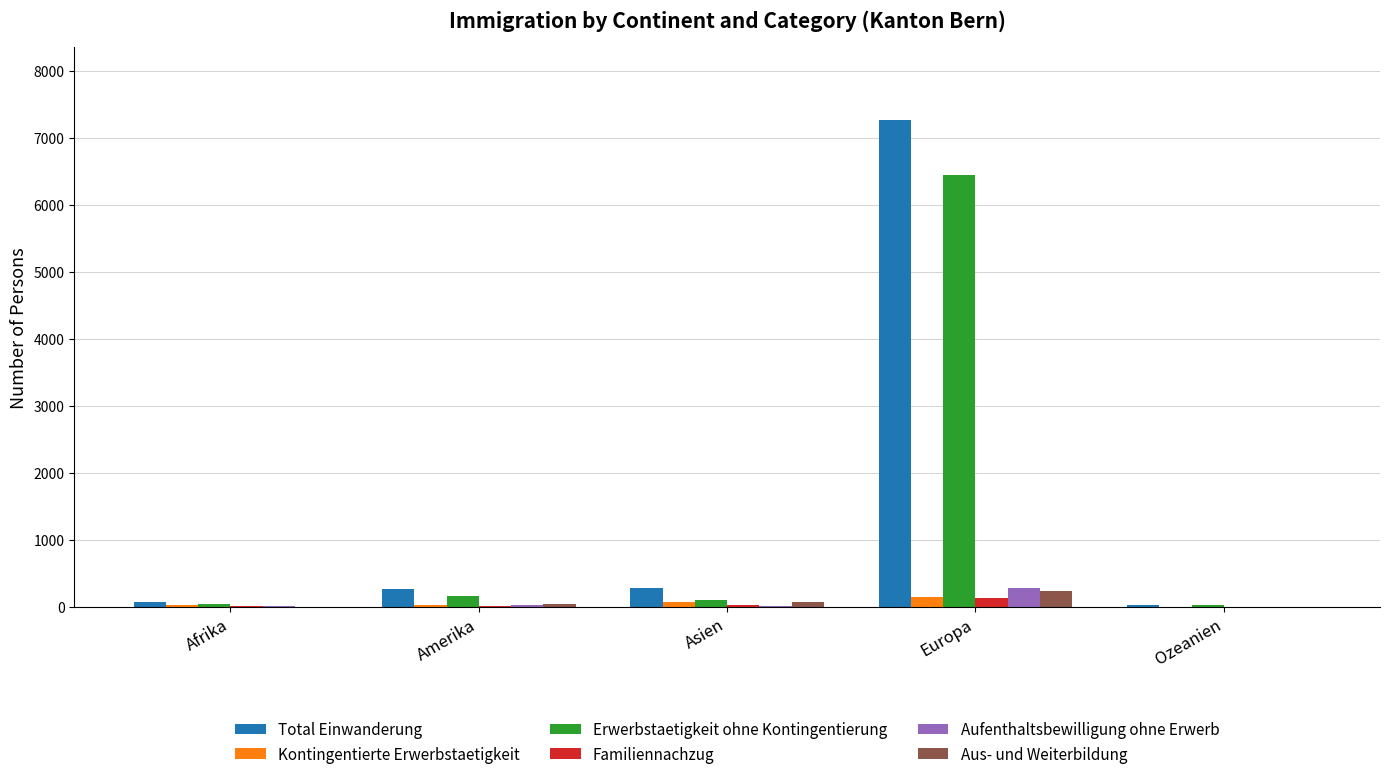

Which label corresponds to the largest value in the chart?

Europa